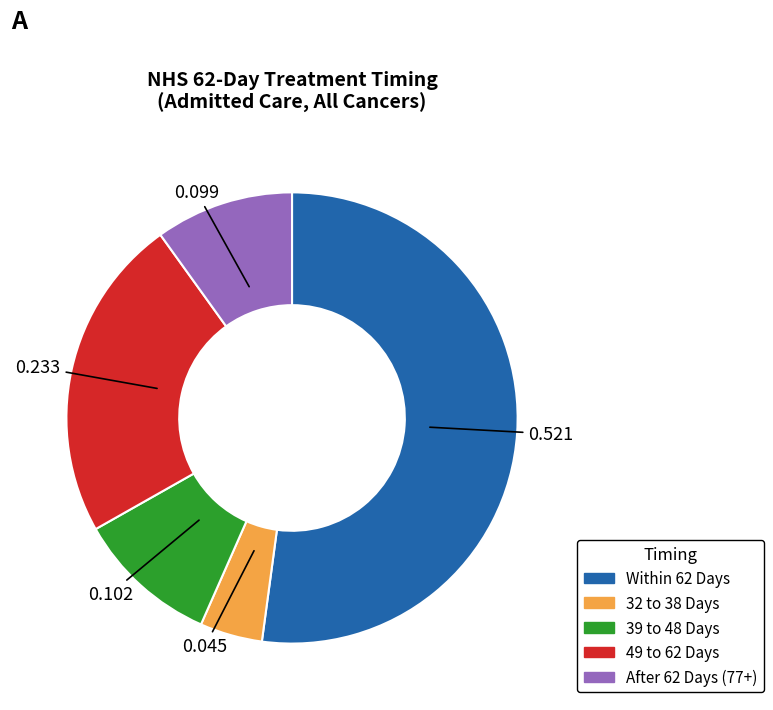

Is there a majority slice in this chart?

Yes